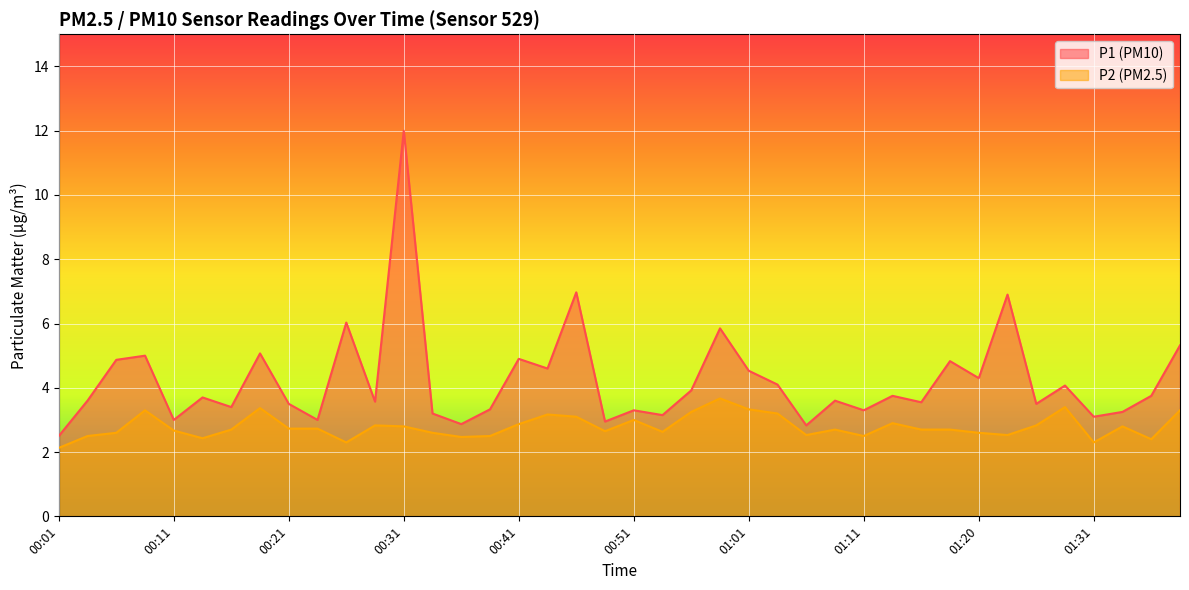

How many interior local valleys does the P1 series have?

14